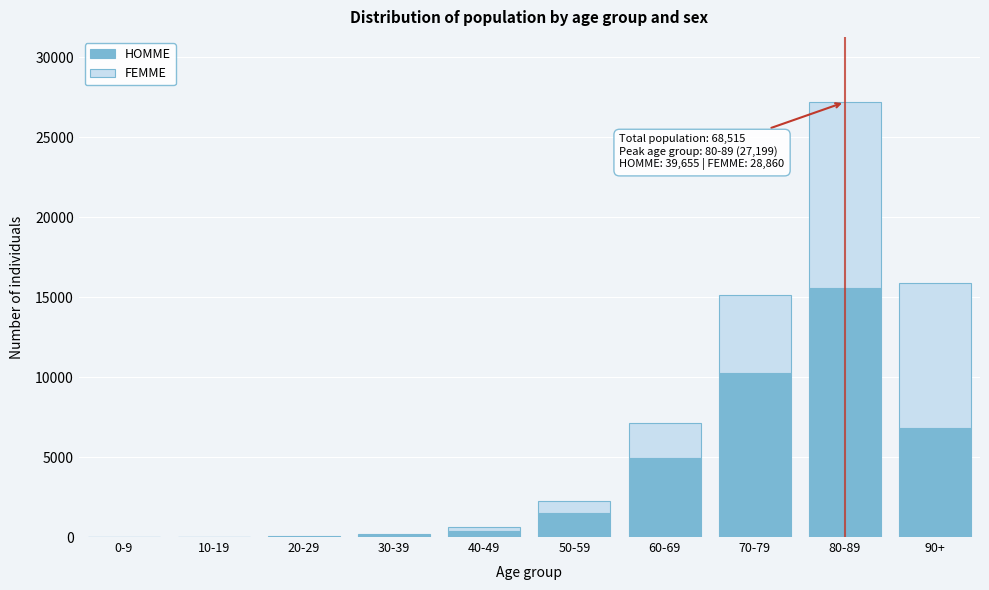

At which category is the sum across all series the highest?

80-89